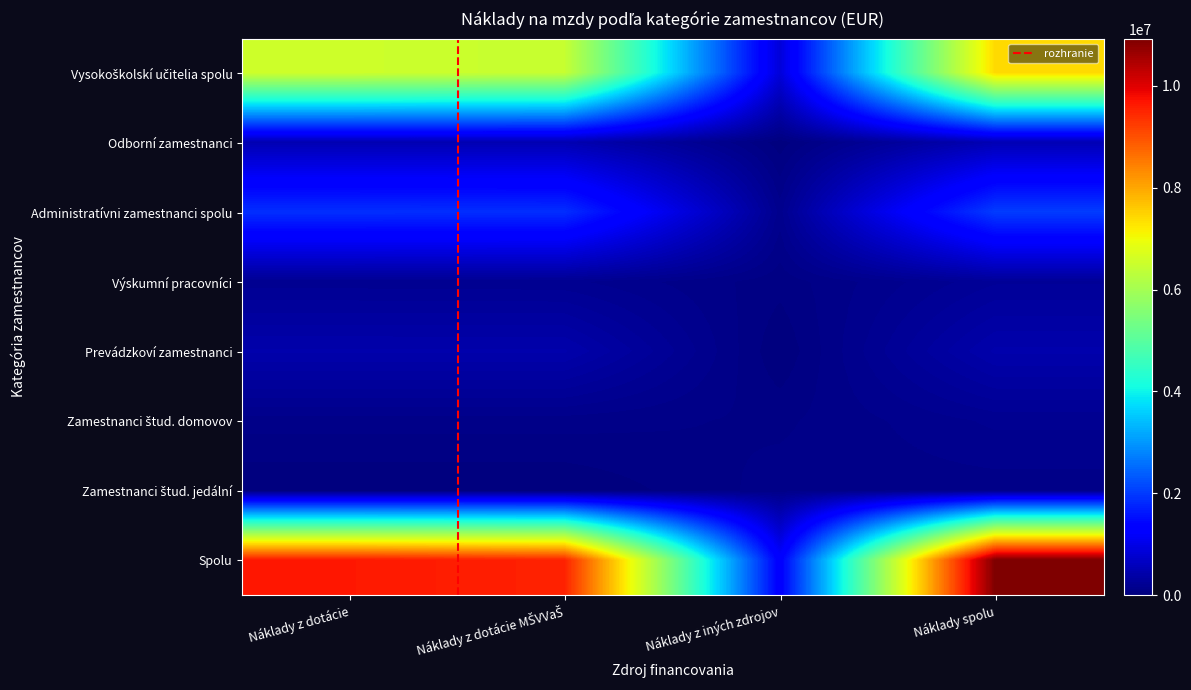

Reading left to right, transcribe all the data shown in this chart.

Vysokoškolskí učitelia spolu: Náklady z dotácie=6544465	Náklady z dotácie MŠVVaŠ=6446817	Náklady z iných zdrojov=866946	Náklady spolu=7411411
Odborní zamestnanci: Náklady z dotácie=496536	Náklady z dotácie MŠVVaŠ=495535	Náklady z iných zdrojov=17297	Náklady spolu=513833
Administratívni zamestnanci spolu: Náklady z dotácie=1876638	Náklady z dotácie MŠVVaŠ=1866539	Náklady z iných zdrojov=149394	Náklady spolu=2026032
Výskumní pracovníci: Náklady z dotácie=188795	Náklady z dotácie MŠVVaŠ=182635	Náklady z iných zdrojov=59209	Náklady spolu=248004
Prevádzkoví zamestnanci: Náklady z dotácie=435341	Náklady z dotácie MŠVVaŠ=435341	Náklady z iných zdrojov=2885	Náklady spolu=438226
Zamestnanci štud. domovov: Náklady z dotácie=105496	Náklady z dotácie MŠVVaŠ=105496	Náklady z iných zdrojov=75739	Náklady spolu=181235
Zamestnanci štud. jedální: Náklady z dotácie=0	Náklady z dotácie MŠVVaŠ=0	Náklady z iných zdrojov=104947	Náklady spolu=104947
Spolu: Náklady z dotácie=9647271	Náklady z dotácie MŠVVaŠ=9532363	Náklady z iných zdrojov=1276417	Náklady spolu=10923688